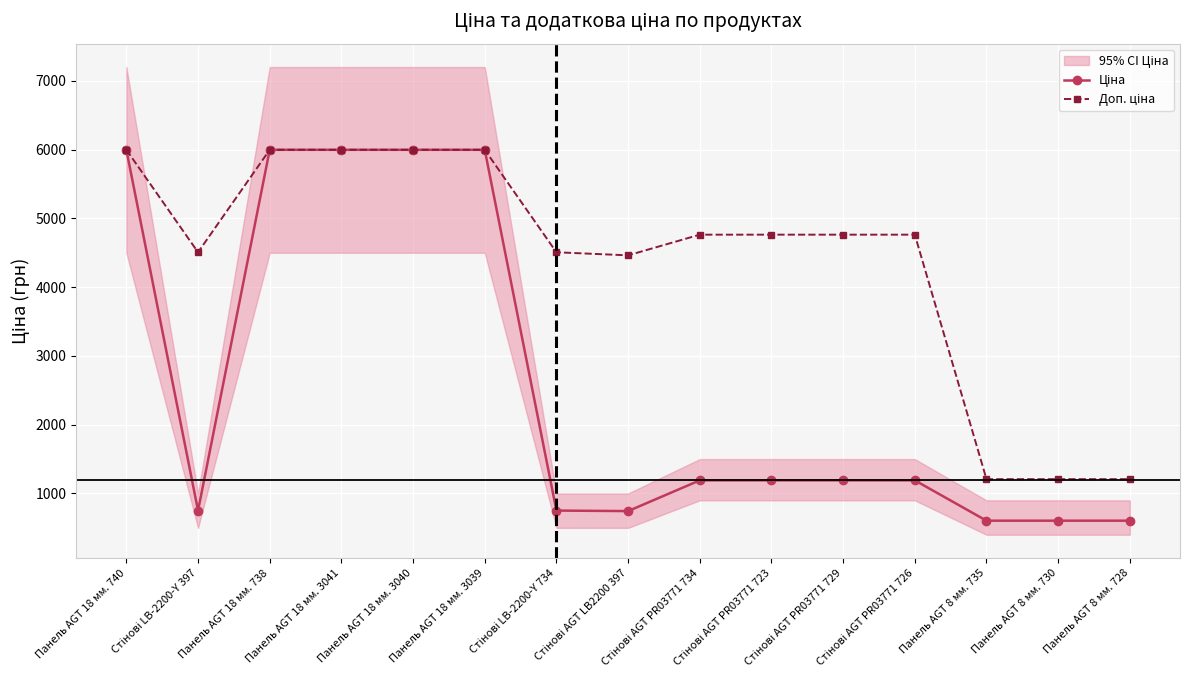

What is the label of the 15th point from the right?

Панель AGT 18 мм. 740